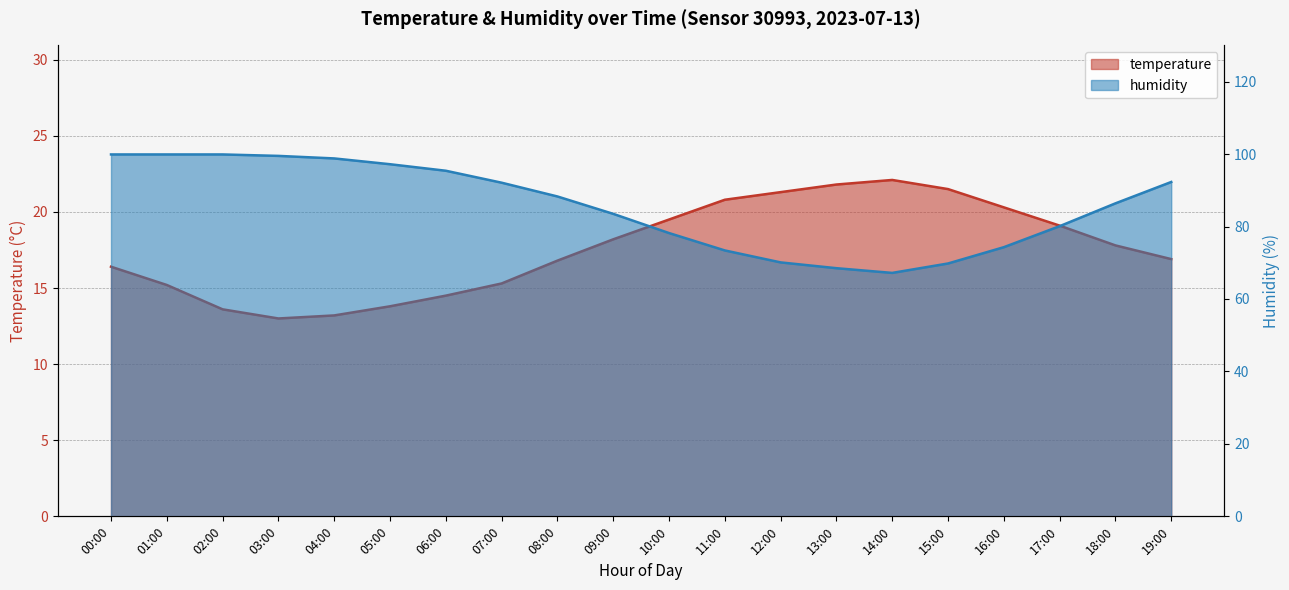

How many interior local valleys does the humidity series have?

1